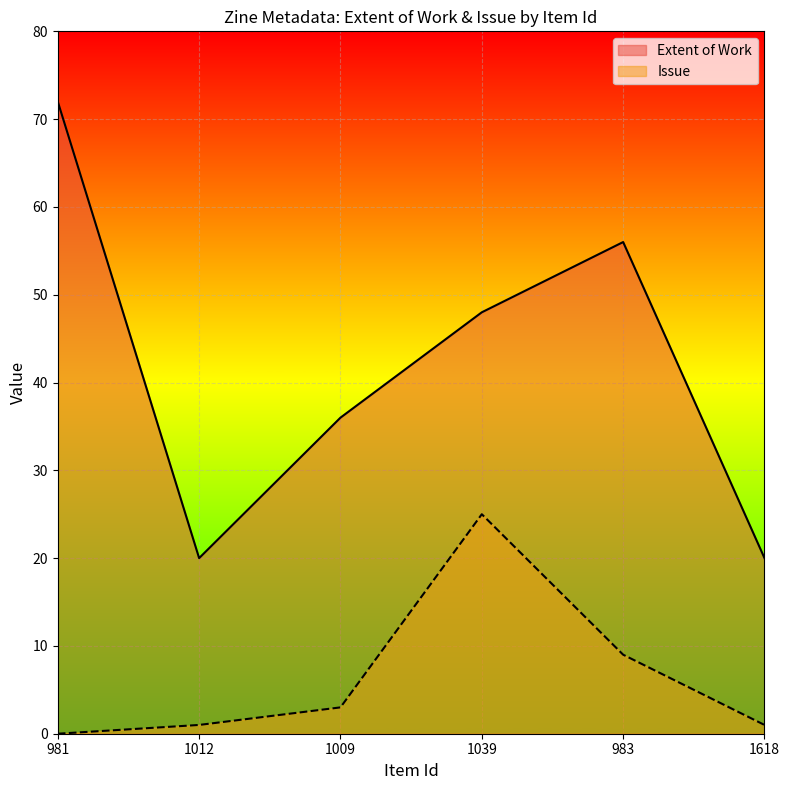

The Issue series shows 4 at 1009. True or false?

False